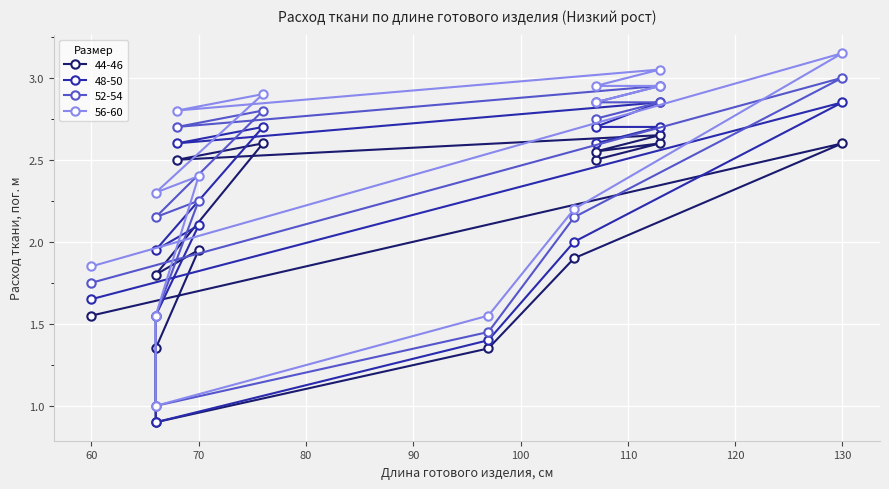

What value does the 44-46 series have at 76?

2.6